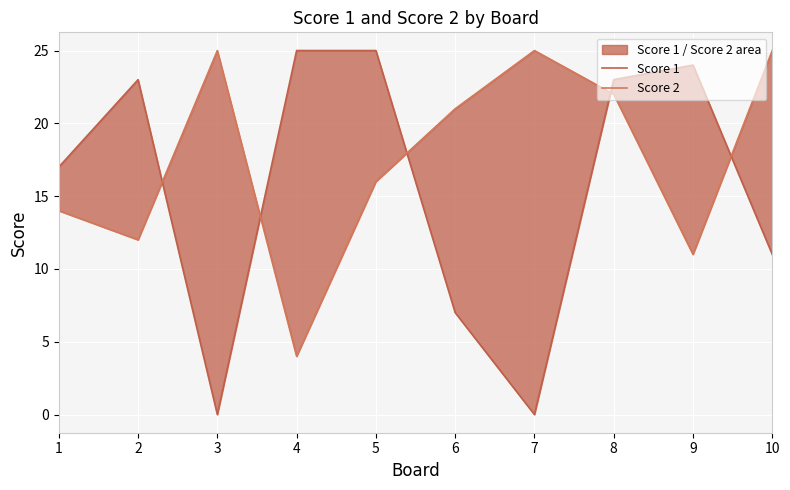

Which category has the highest value across all series?

4